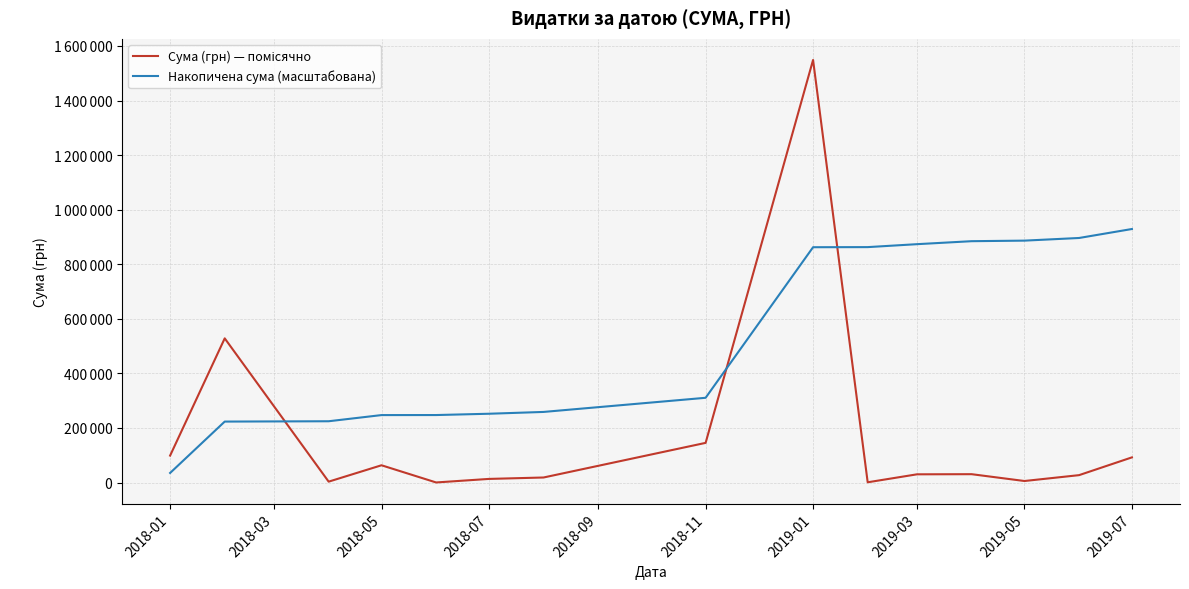

At which category is the sum across all series the highest?

2019-01